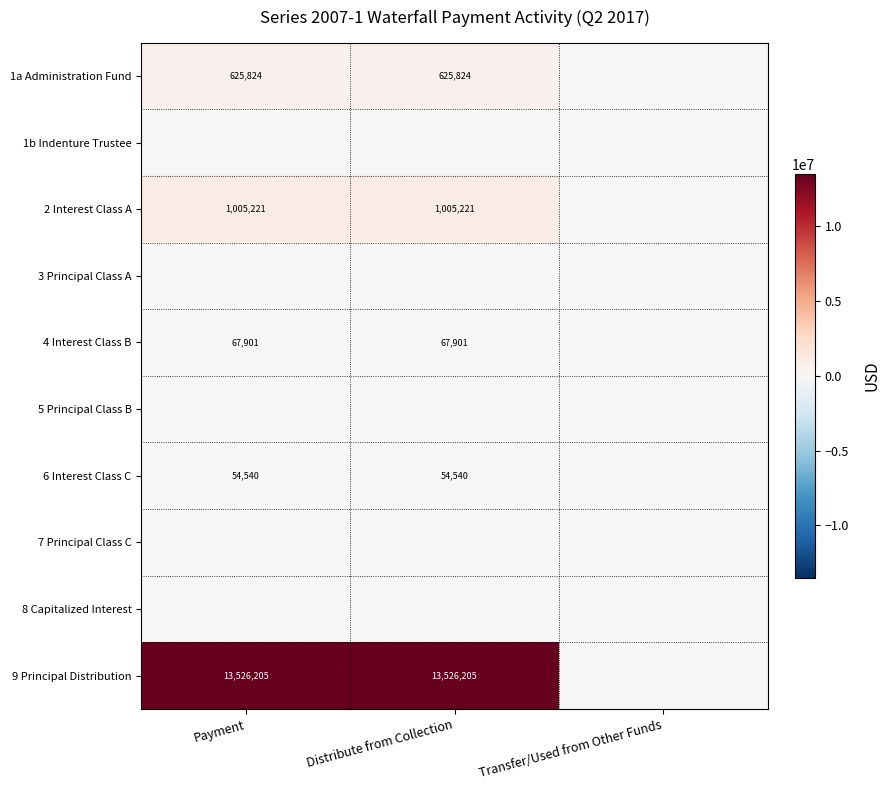

How many data points does each series have?

3